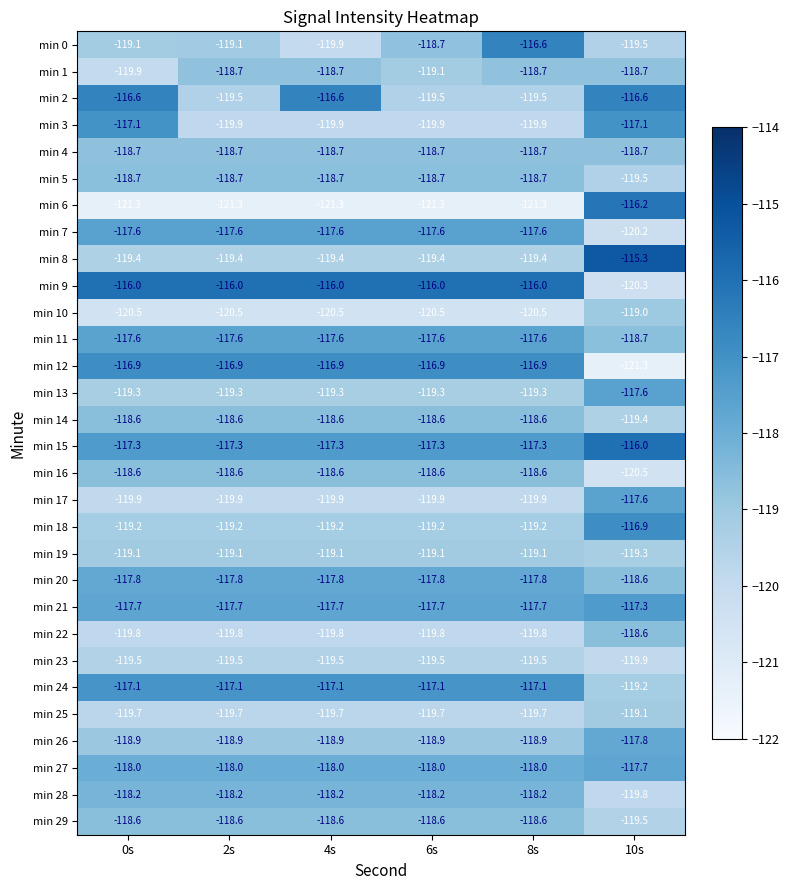

How many data points does each series have?

6